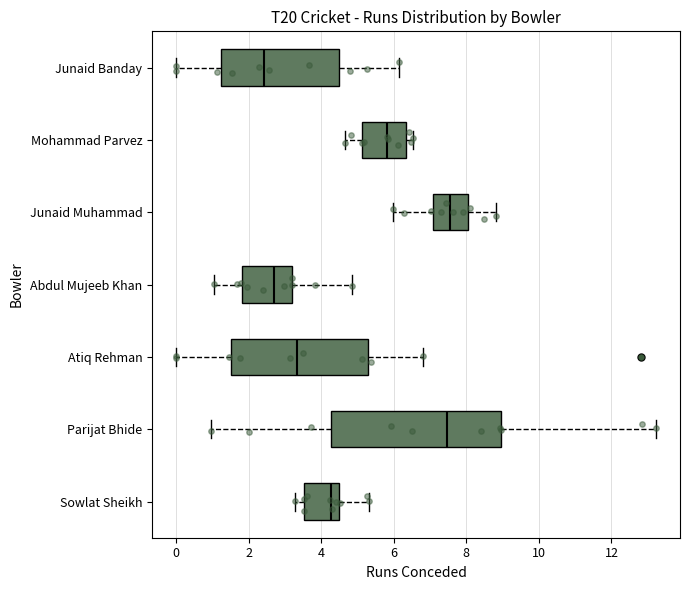

Reading bottom to top, transcribe this box plot: for each box, give where its median line is, the range the box spans, and where its two whiskers end, as read against the x-axis. The values are not printed on the chart, so give them approximately, as read against the axis.

Sowlat Sheikh: median 4.2, box 3.6 to 4.4, whiskers 3.2 to 5.4
Parijat Bhide: median 7.4, box 4.2 to 9.0, whiskers 1.0 to 13.2
Atiq Rehman: median 3.4, box 1.6 to 5.4, whiskers 0.0 to 6.8
Abdul Mujeeb Khan: median 2.6, box 1.8 to 3.2, whiskers 1.0 to 4.8
Junaid Muhammad: median 7.6, box 7.0 to 8.0, whiskers 6.0 to 8.8
Mohammad Parvez: median 5.8, box 5.2 to 6.4, whiskers 4.6 to 6.6
Junaid Banday: median 2.4, box 1.2 to 4.4, whiskers 0.0 to 6.2